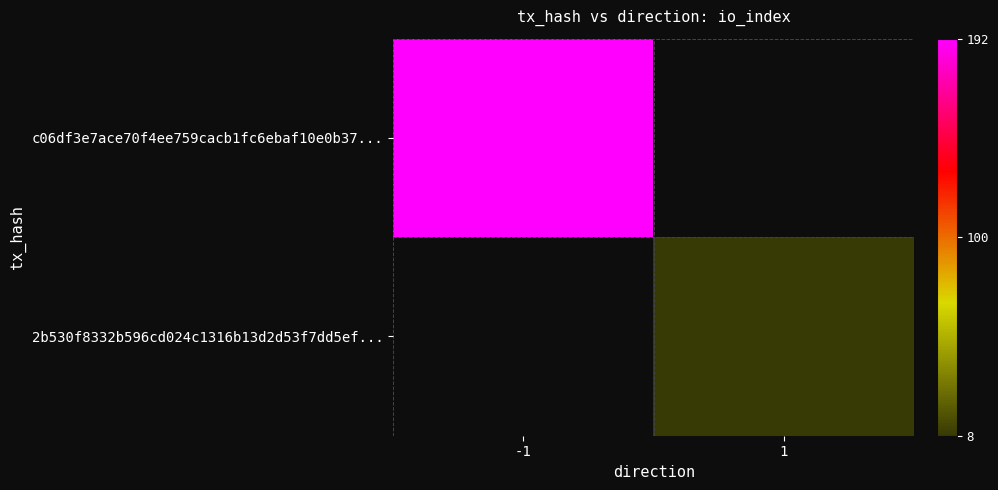

True or false: 2b530f8332b596cd024c1316b13d2d53f7dd5ef... has a value of 12.8 at 1.

False